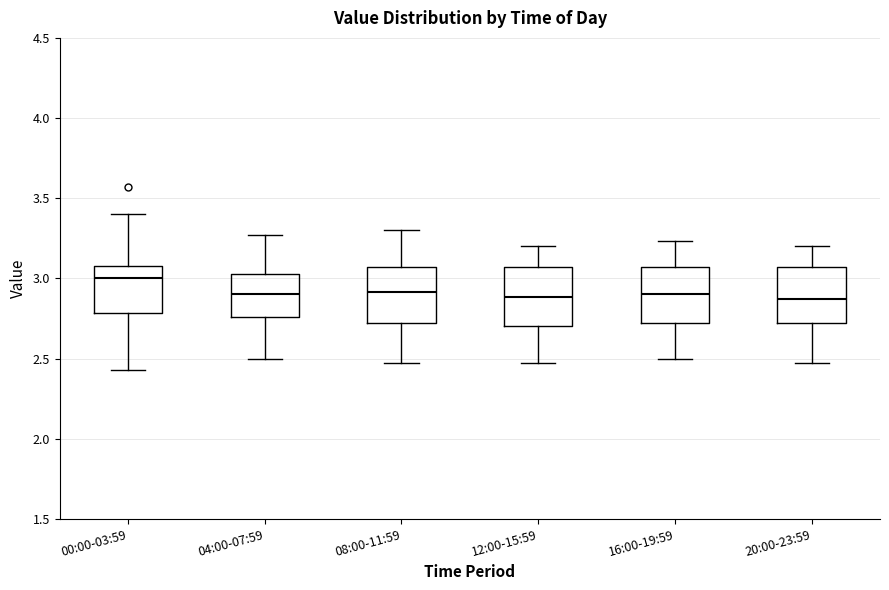

Reading left to right, read every box against the y-axis: the position of its median line, the range the box covers, and the ends of its whiskers. The values are not printed on the chart, so give them approximately, as read against the axis.

00:00-03:59: median 3.00, box 2.80 to 3.10, whiskers 2.45 to 3.40
04:00-07:59: median 2.90, box 2.75 to 3.05, whiskers 2.50 to 3.25
08:00-11:59: median 2.90, box 2.70 to 3.05, whiskers 2.45 to 3.30
12:00-15:59: median 2.90, box 2.70 to 3.05, whiskers 2.45 to 3.20
16:00-19:59: median 2.90, box 2.70 to 3.05, whiskers 2.50 to 3.25
20:00-23:59: median 2.85, box 2.70 to 3.05, whiskers 2.45 to 3.20